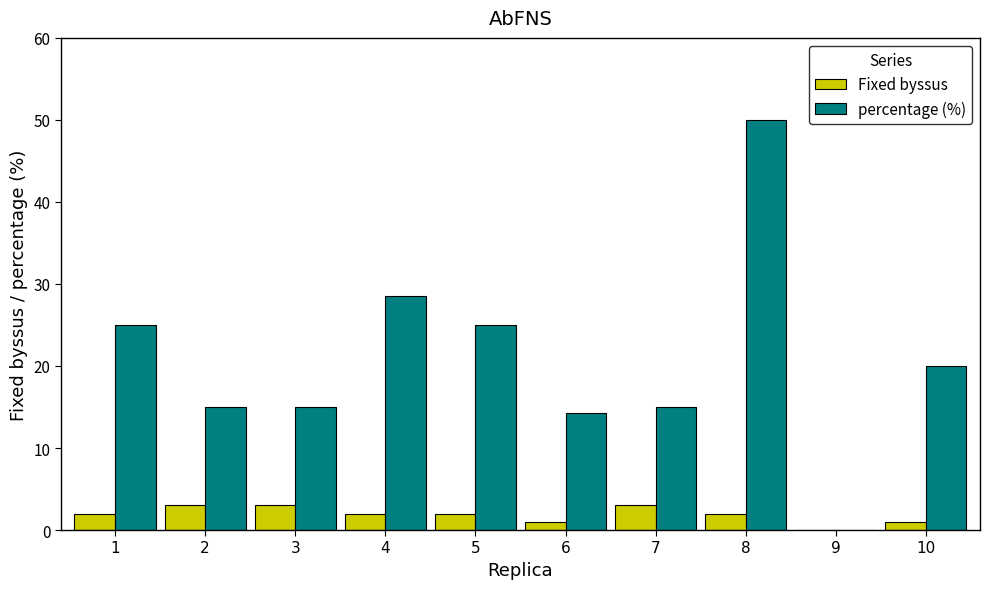

What is the sum of all percentage (%) values?

207.9